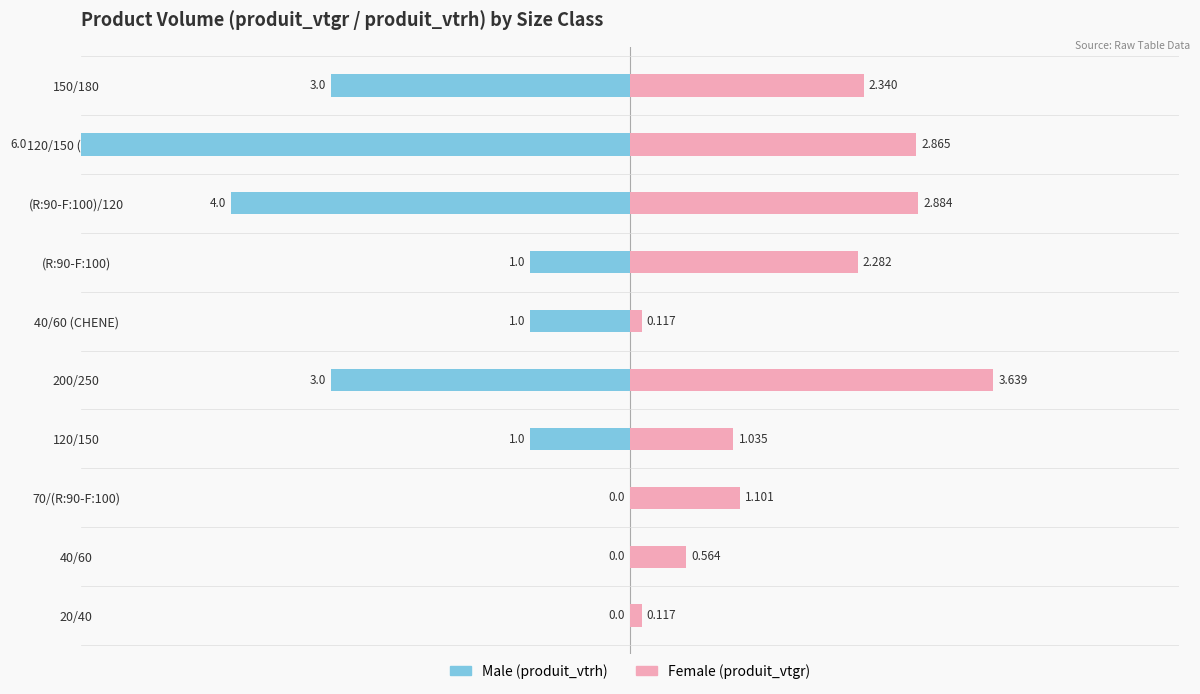

What is the difference between the maximum and minimum values in the Male series?

6.0